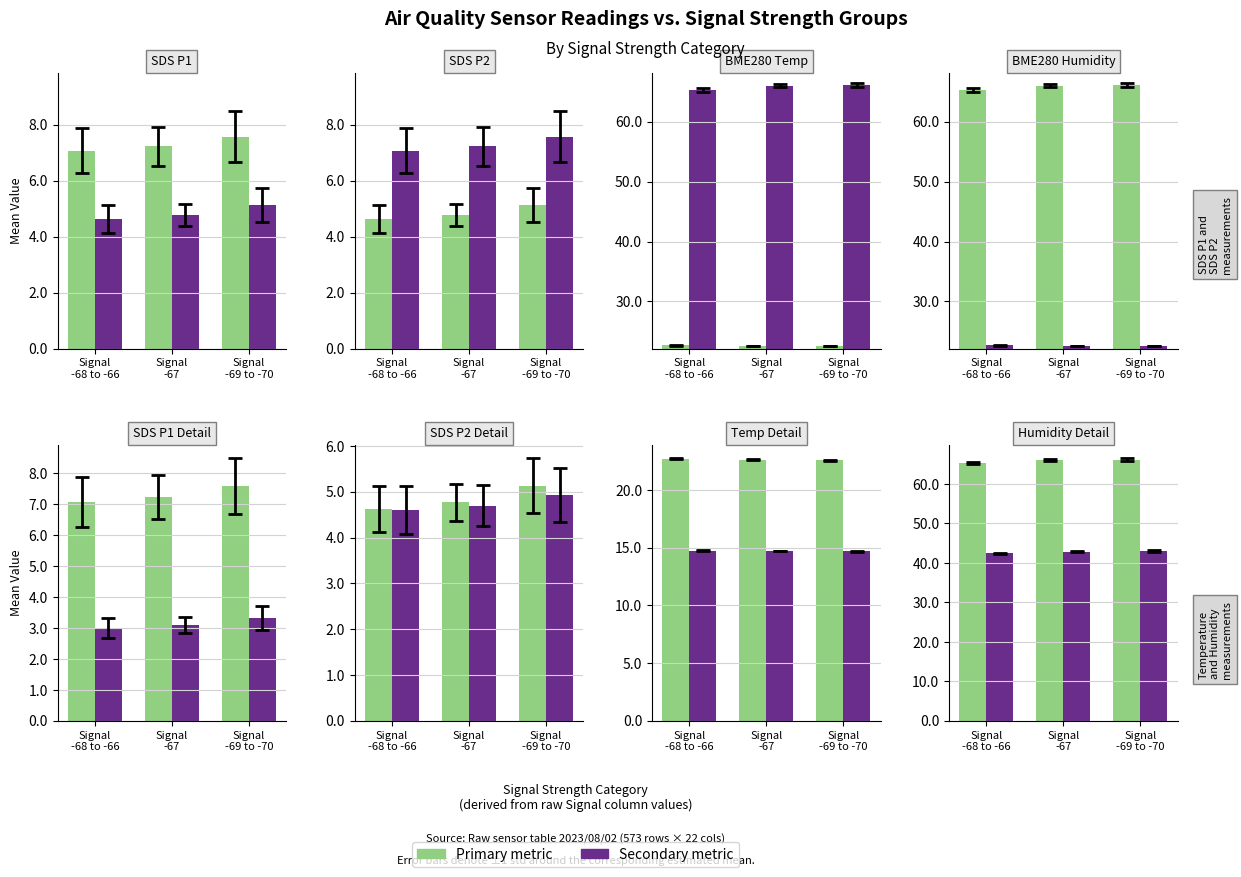

What is the sum of the Series A values at Signal
-69 to -70 and Signal
-68 to -66?

131.4